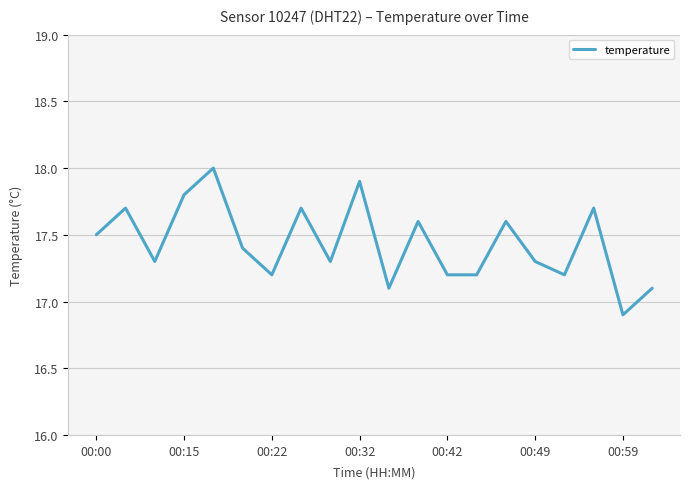

What is the maximum value shown in the chart?

18.0